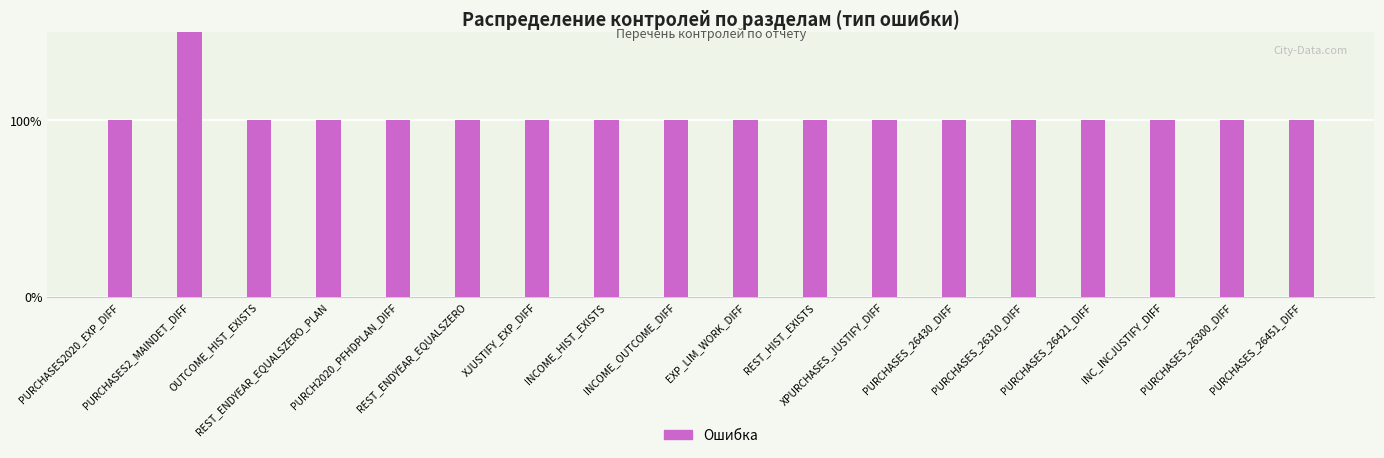

Which category has the highest value across all series?

PURCHASES2_MAINDET_DIFF